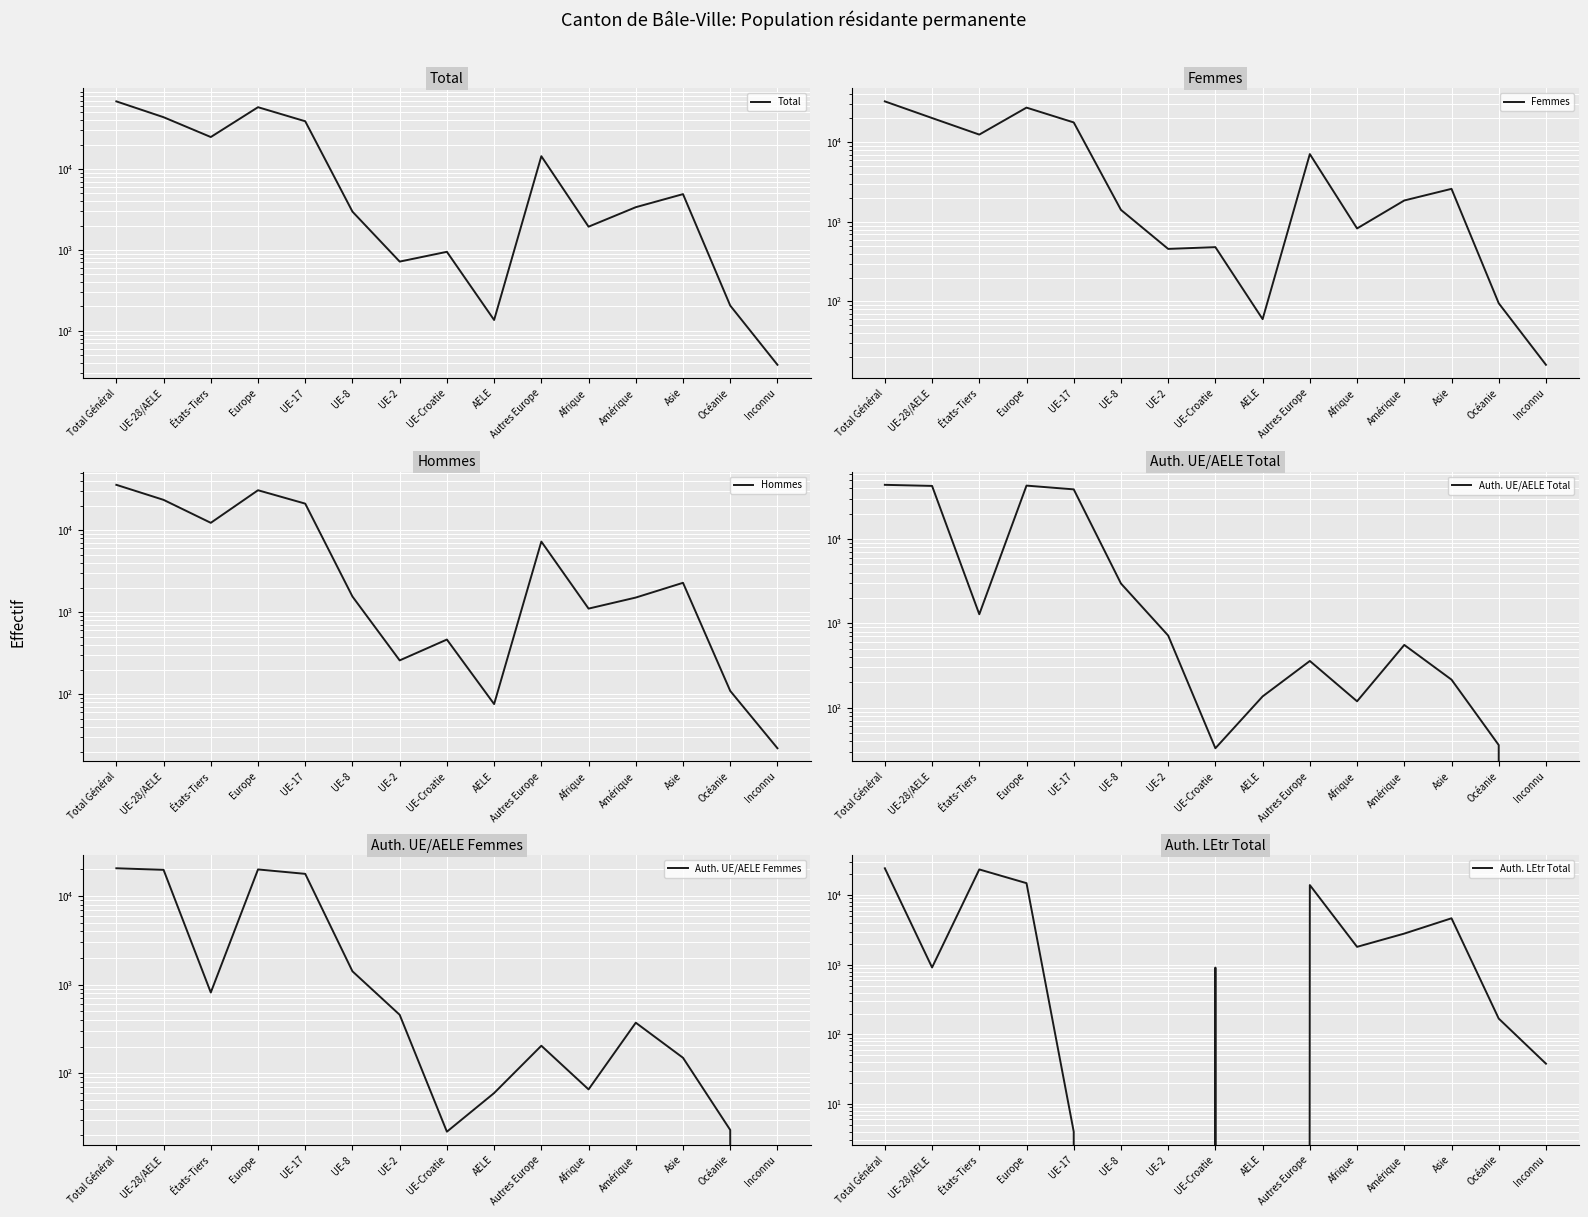

Is the value of Auth. UE/AELE Total at États-Tiers greater than the value of Auth. LEtr Total at UE-Croatie?

Yes